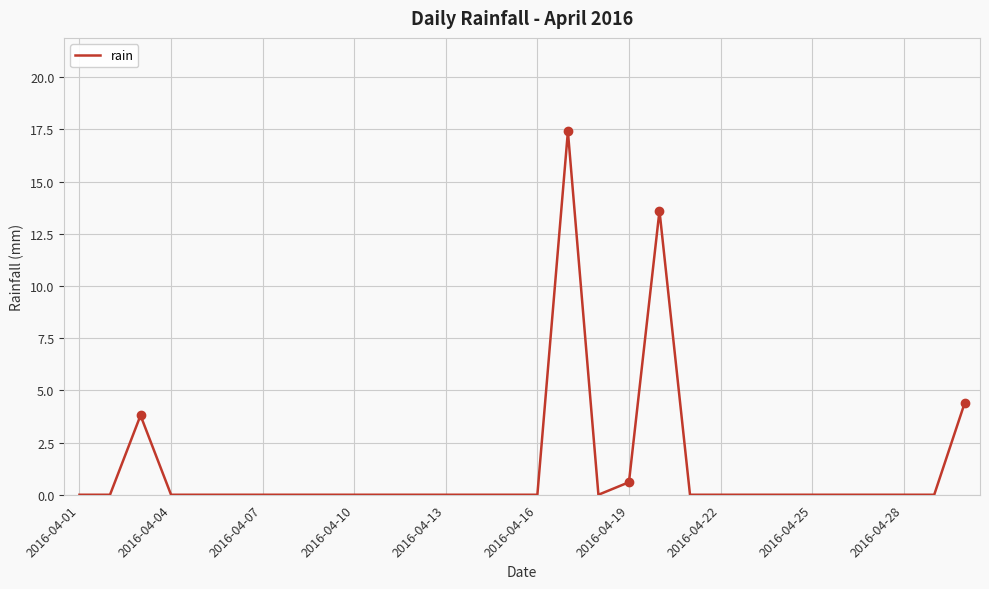

What is the difference between the maximum and minimum values?

17.4